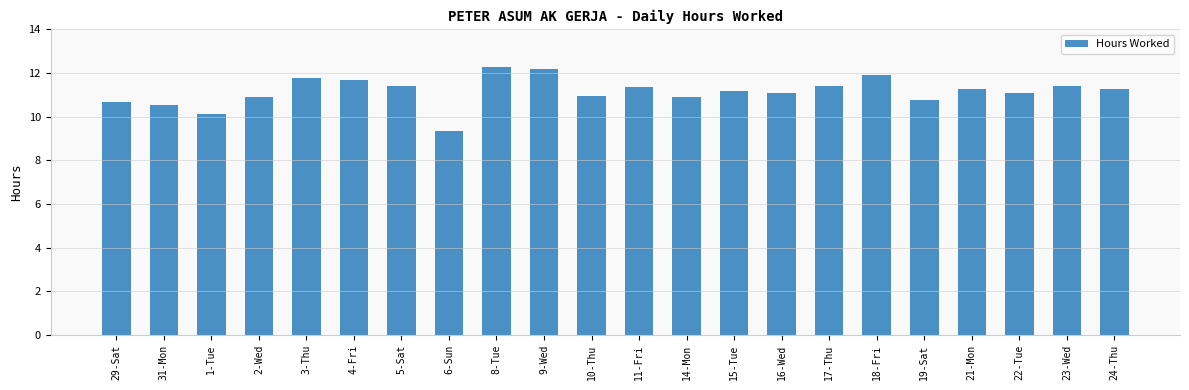

Approximately how many times larger is the value at 29-Sat compared to 19-Sat?

1.0